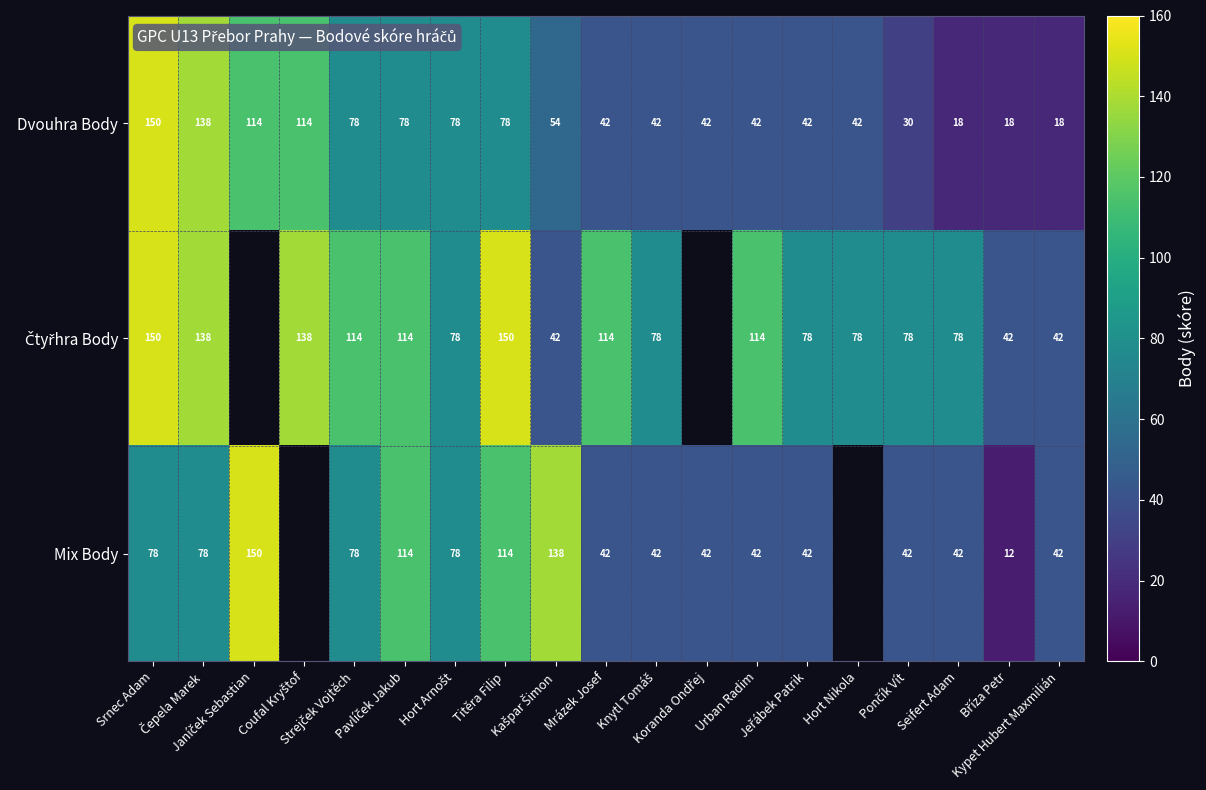

The Mix Body series shows 42.0 at Seifert Adam. True or false?

True